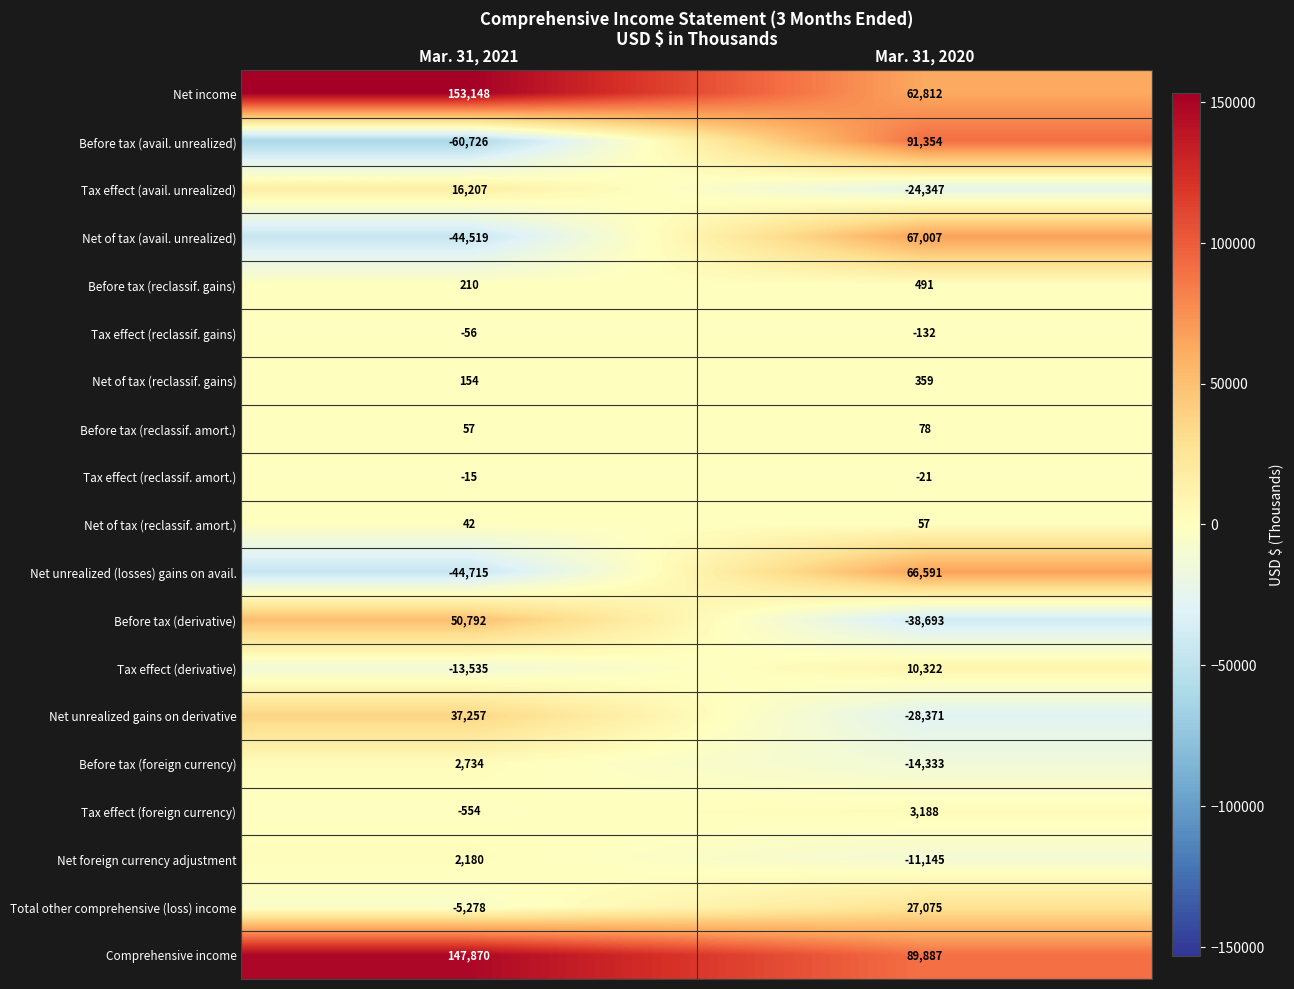

At how many categories does at least one series exceed 143592?

1